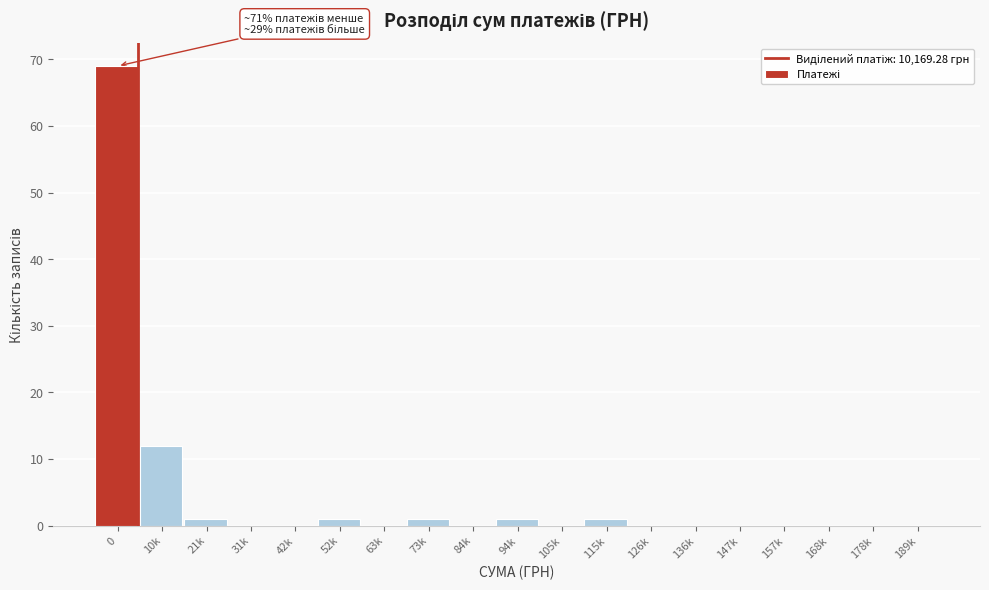

Reading left to right, list all the values displayed in this chart.

0=69	10k=12	21k=1	31k=0	42k=0	52k=1	63k=0	73k=1	84k=0	94k=1	105k=0	115k=1	126k=0	136k=0	147k=0	157k=0	168k=0	178k=0	189k=0